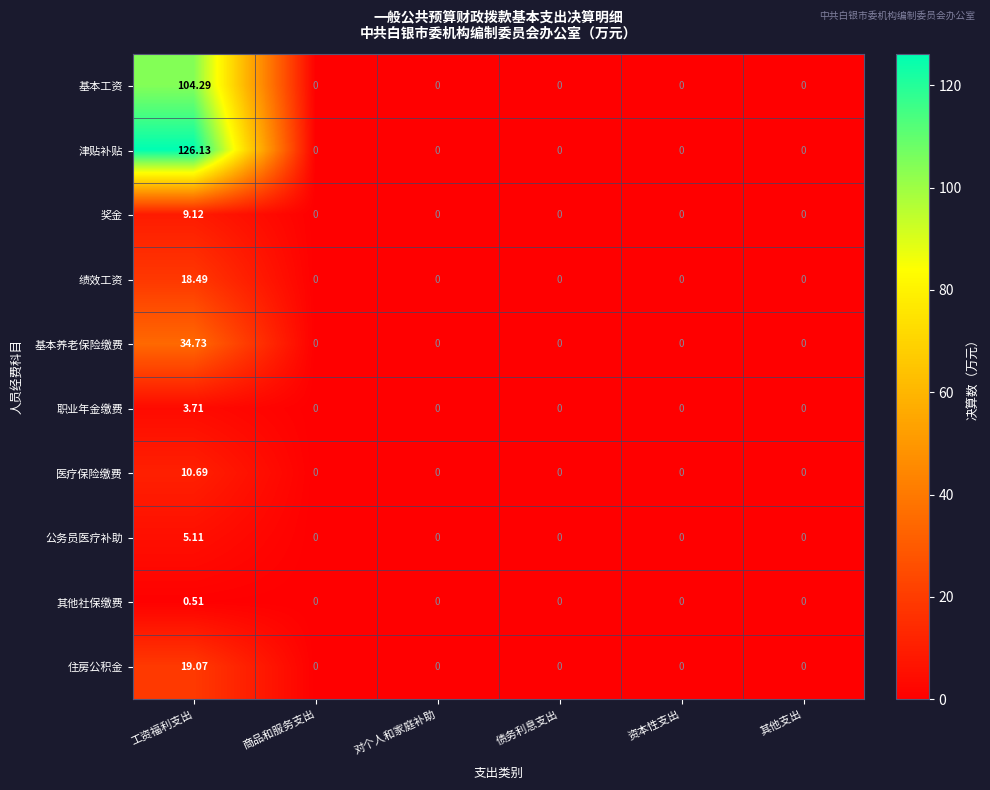

List the series in order of their peak value, highest first.

津贴补贴, 基本工资, 基本养老保险缴费, 住房公积金, 绩效工资, 医疗保险缴费, 奖金, 公务员医疗补助, 职业年金缴费, 其他社保缴费